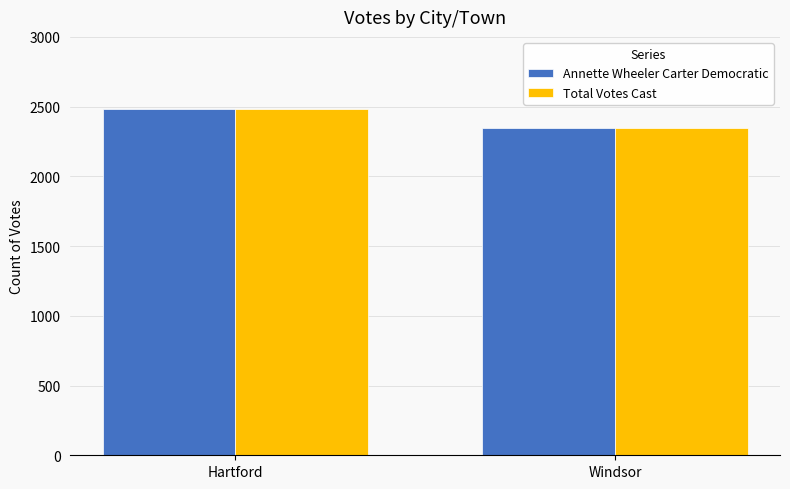

What is the lowest value of the Annette Wheeler Carter Democratic series?

2346